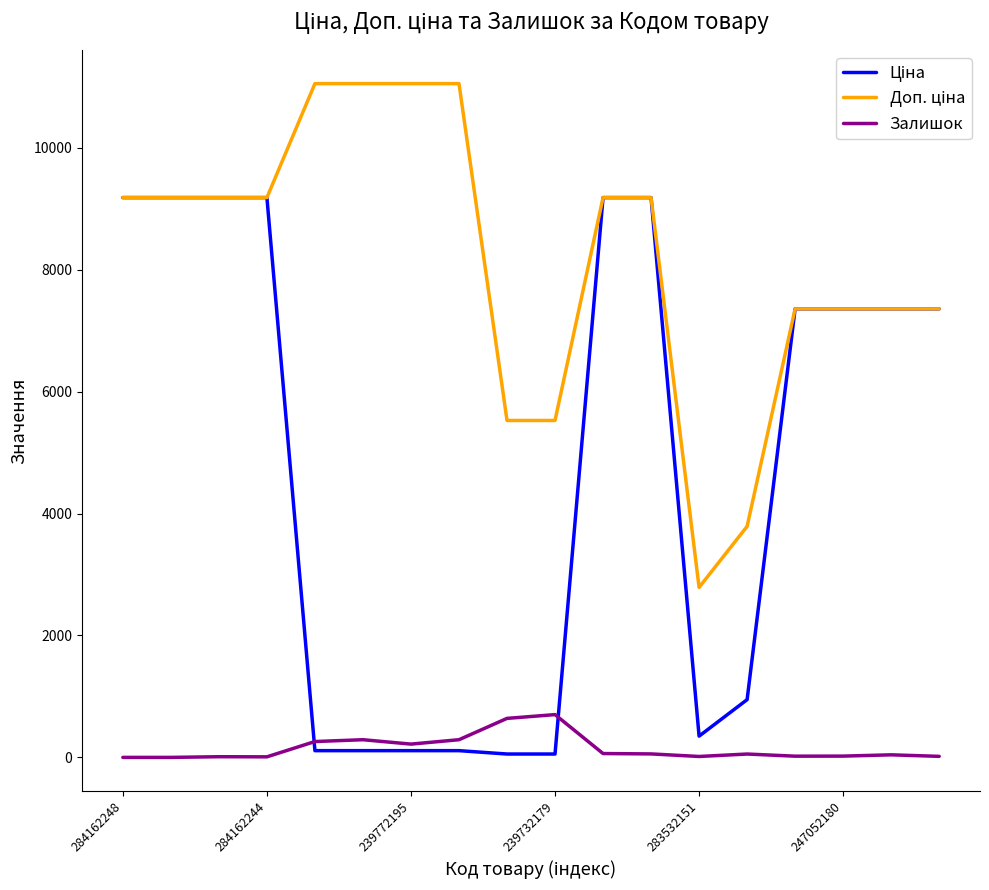

How many lines are shown in the chart?

3